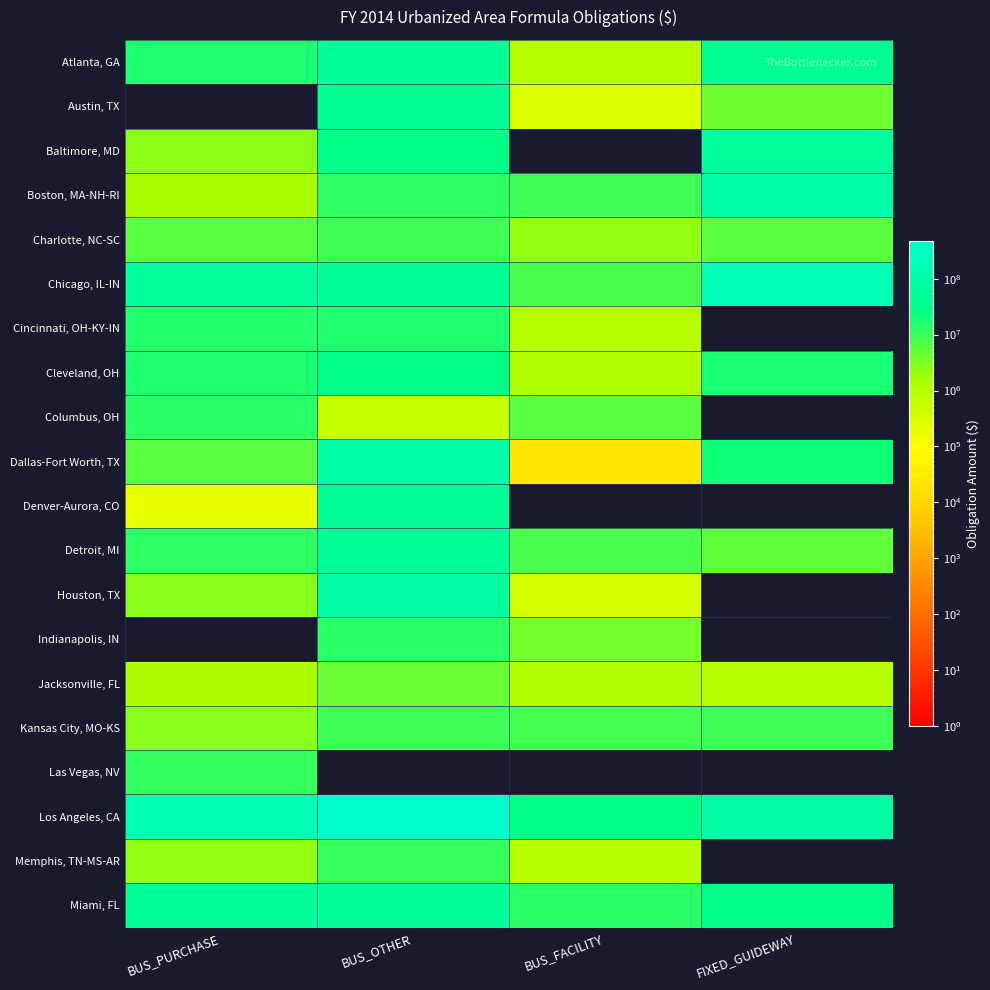

Count the number of data series in this chart.

20